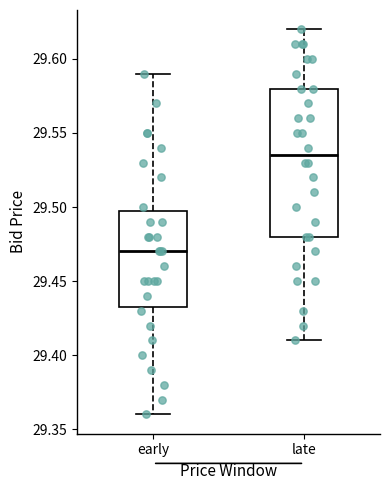

Where is the upper edge of the box for early on the y-axis? The values are not printed on the chart, so give them approximately, as read against the axis.

29.500